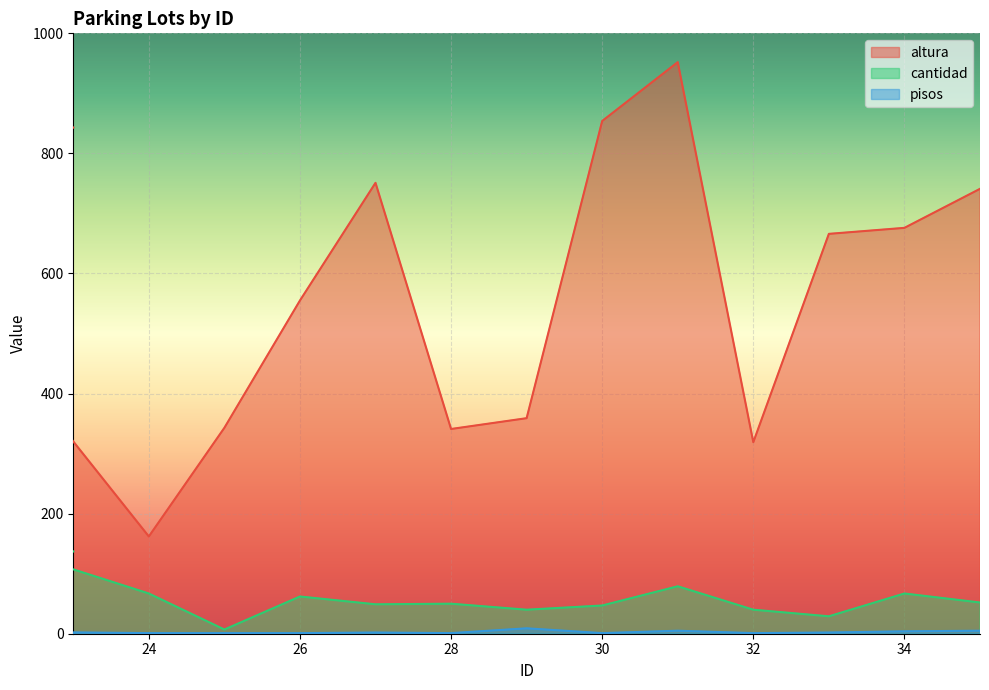

How many interior local valleys does the pisos series have?

7